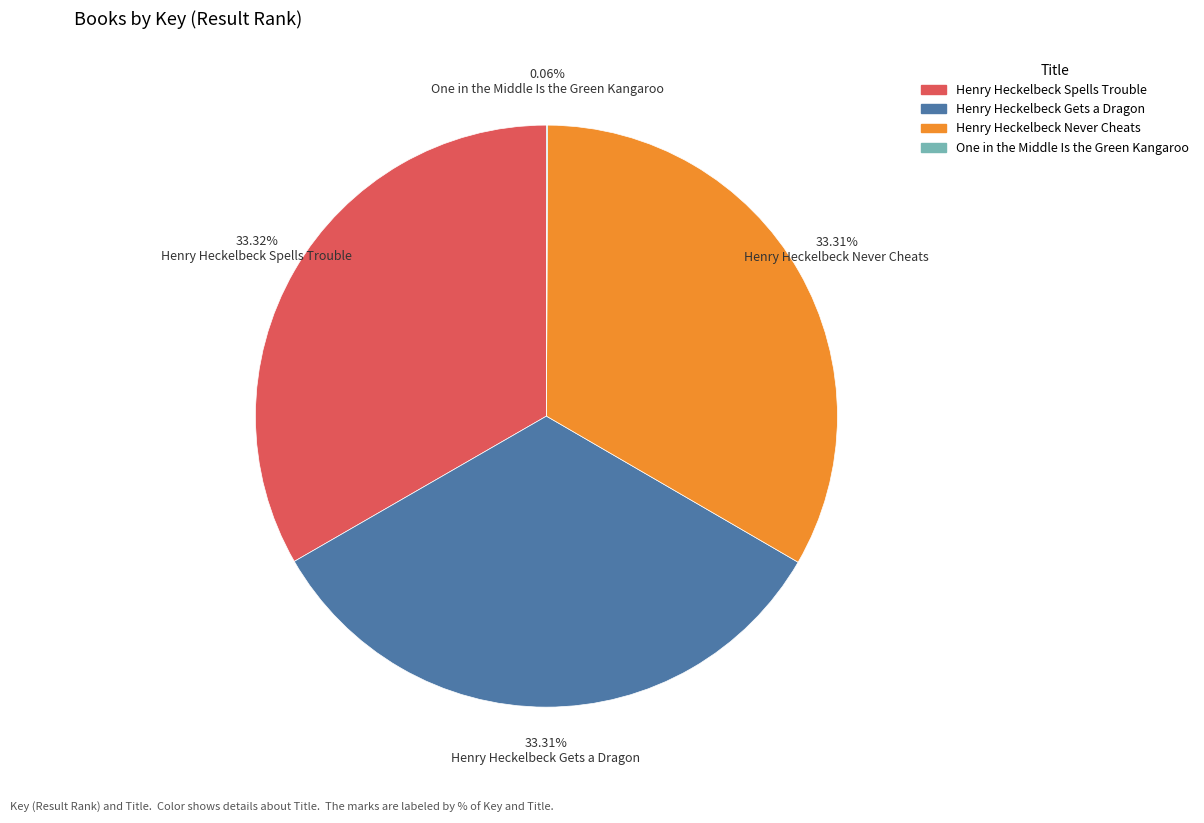

To the nearest percent, what portion does Henry Heckelbeck Spells Trouble represent?

33%